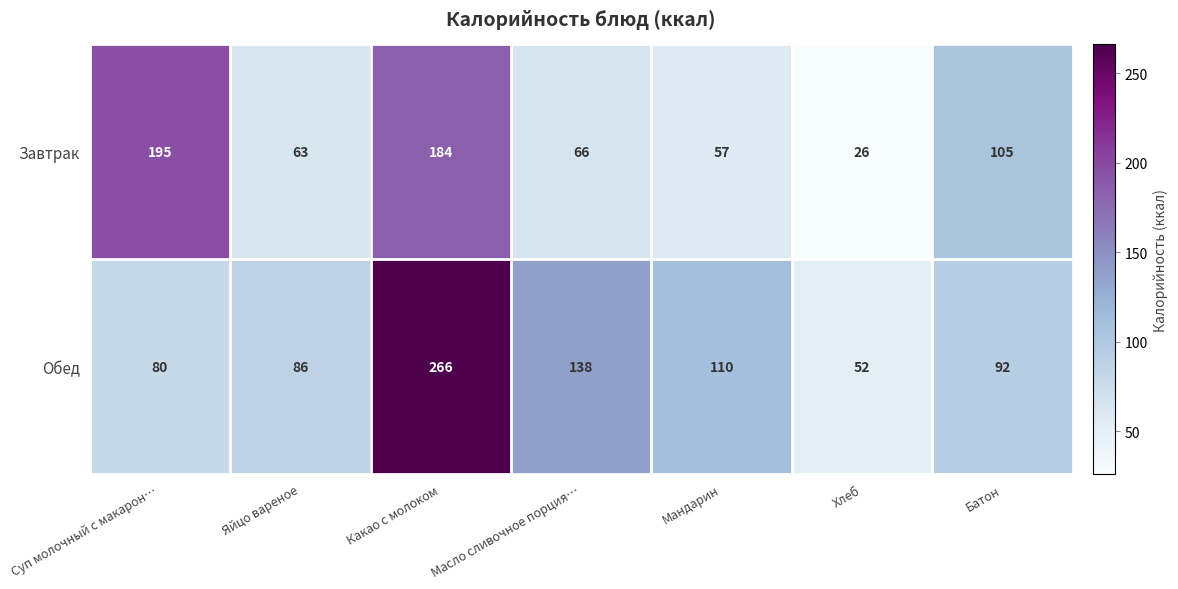

Reading right to left, extract all data points from this chart.

Завтрак: 105	26	57	66	184	63	195
Обед: 92	52	110	138	266	86	80